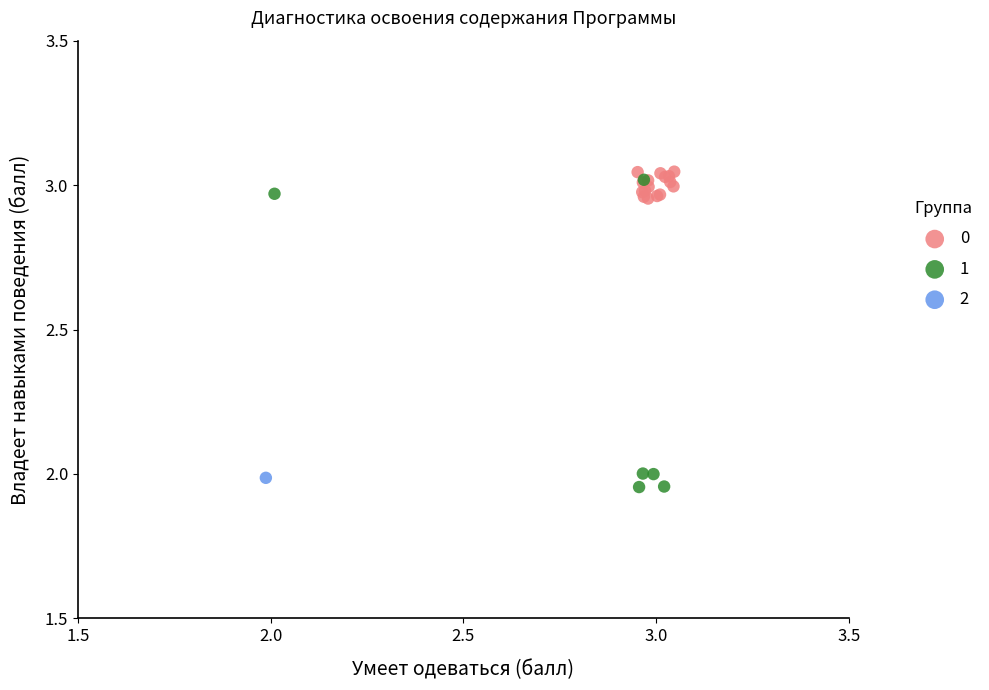

What are all the series names shown in the legend?

0, 1, 2